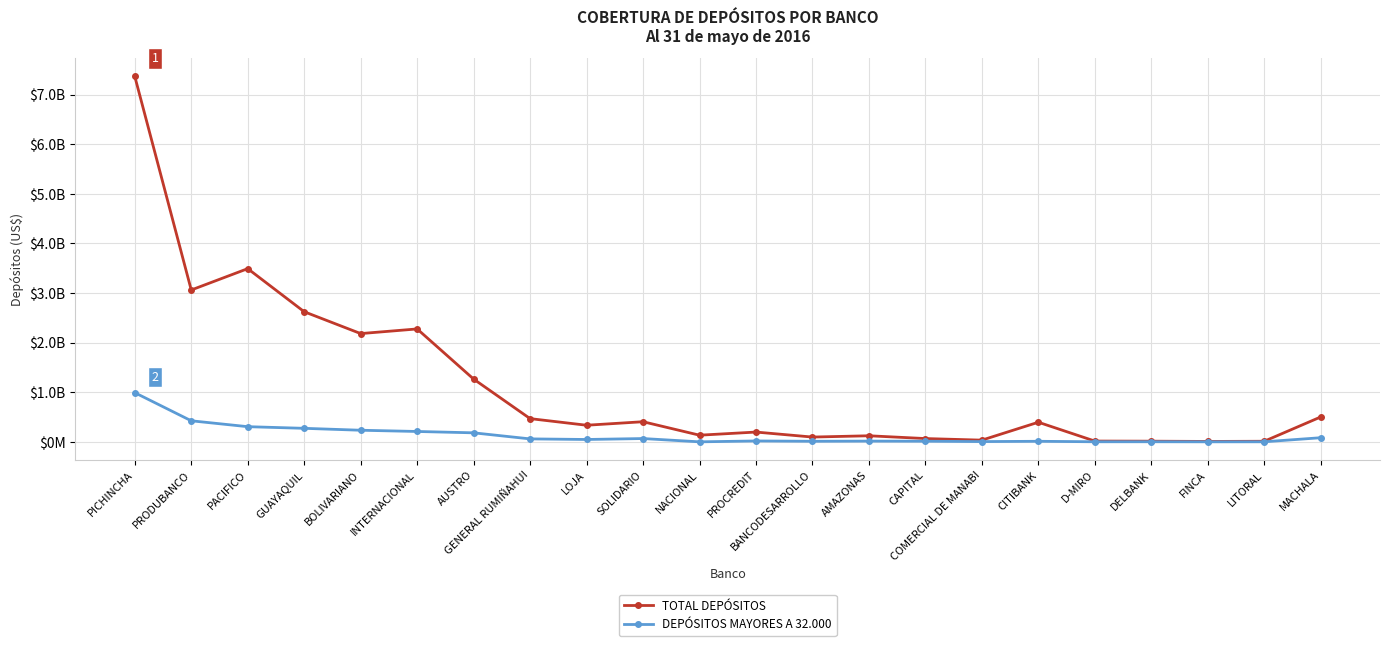

True or false: TOTAL DEPÓSITOS and DEPÓSITOS MAYORES A 32.000 cross at least once.

False